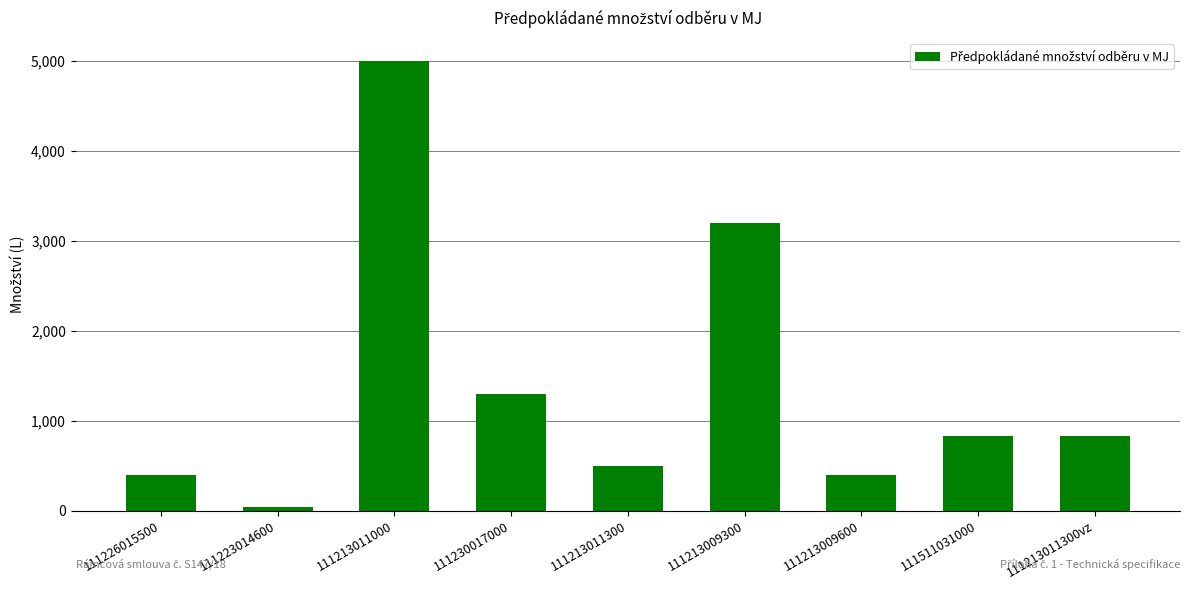

What is the change in value from 111213009300 to 111213011300vz?

-2368